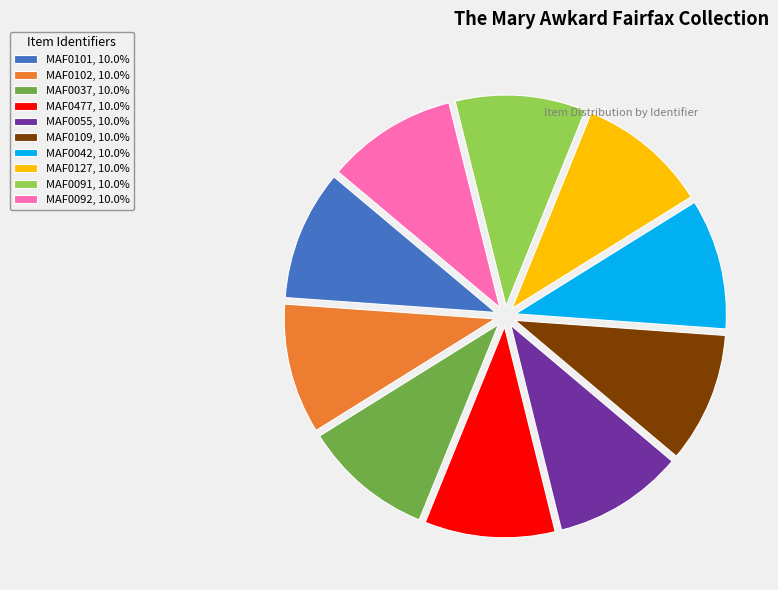

The MAF0127 slice represents 1% of the pie. True or false?

False